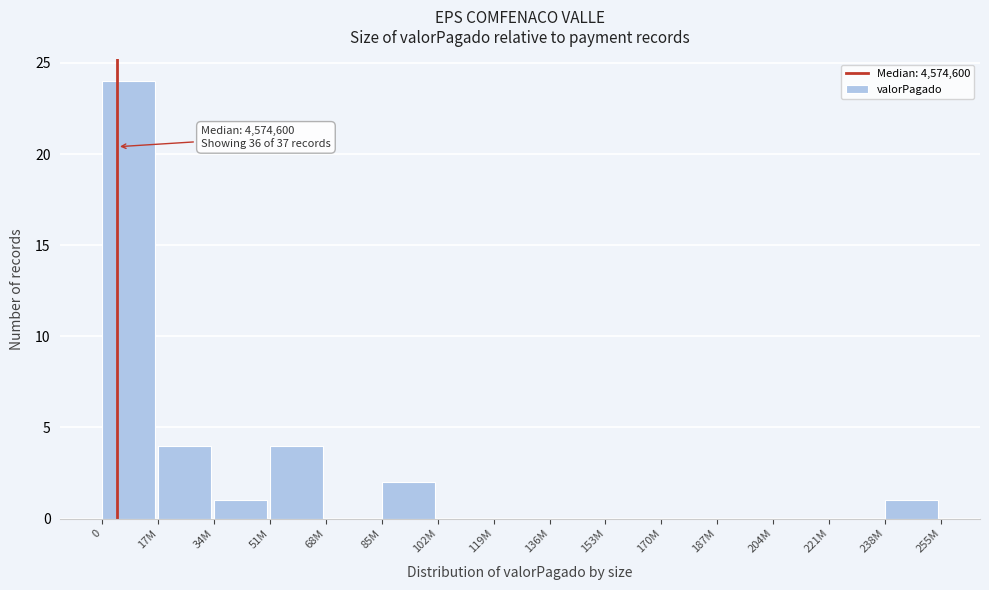

Reading left to right, extract all data points from this chart.

0=24	17M=4	34M=1	51M=4	68M=0	85M=2	102M=0	119M=0	136M=0	153M=0	170M=0	187M=0	204M=0	221M=0	238M=1